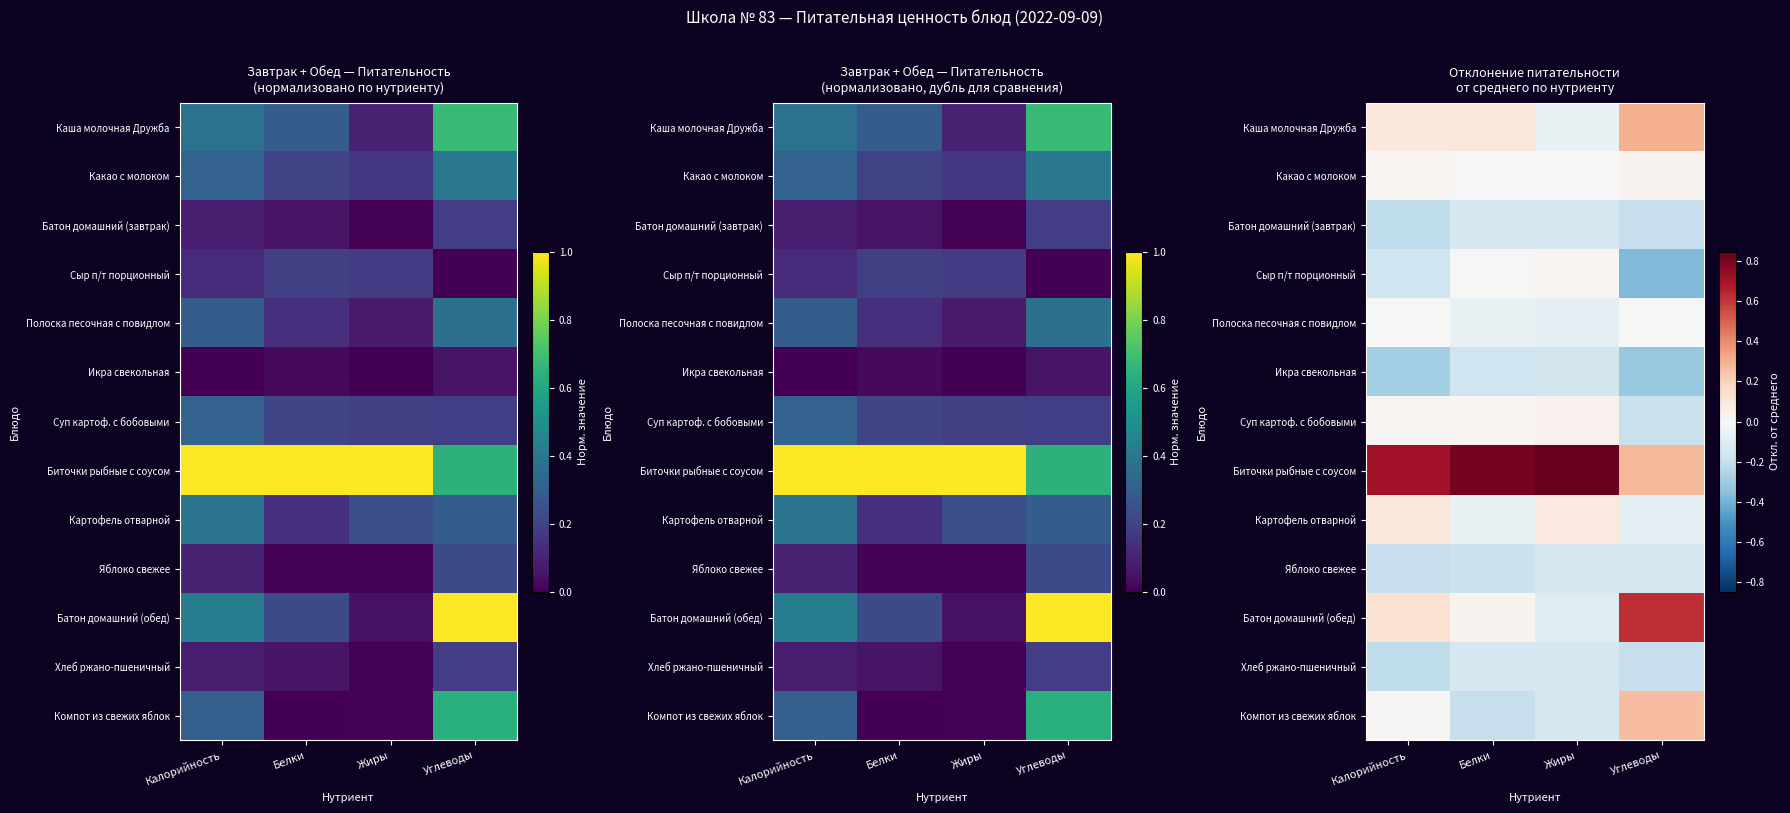

At which label does Суп картоф. с бобовыми first exceed 0?

Калорийность